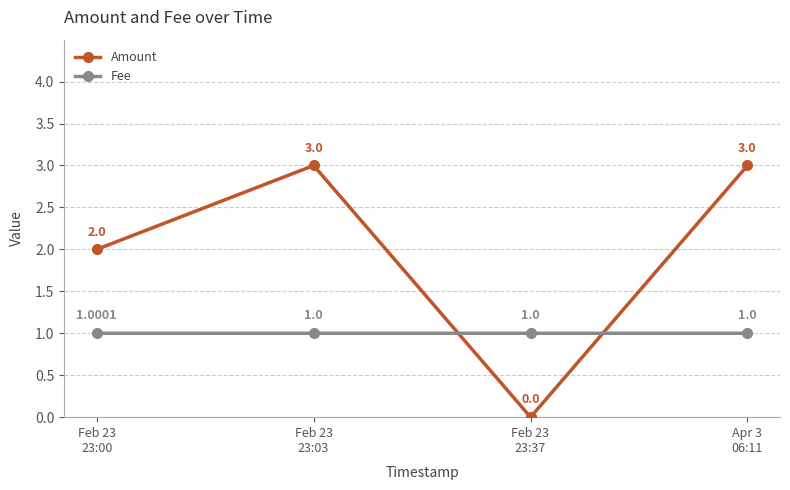

Which series has the largest total across all categories?

Amount